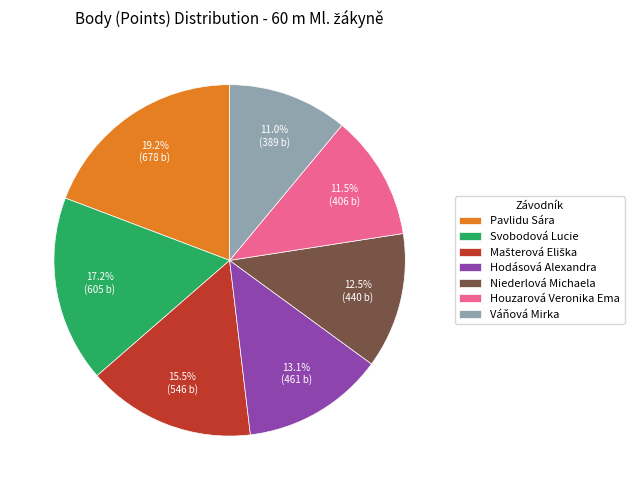

The Pavlidu Sára slice represents 19% of the pie. True or false?

True